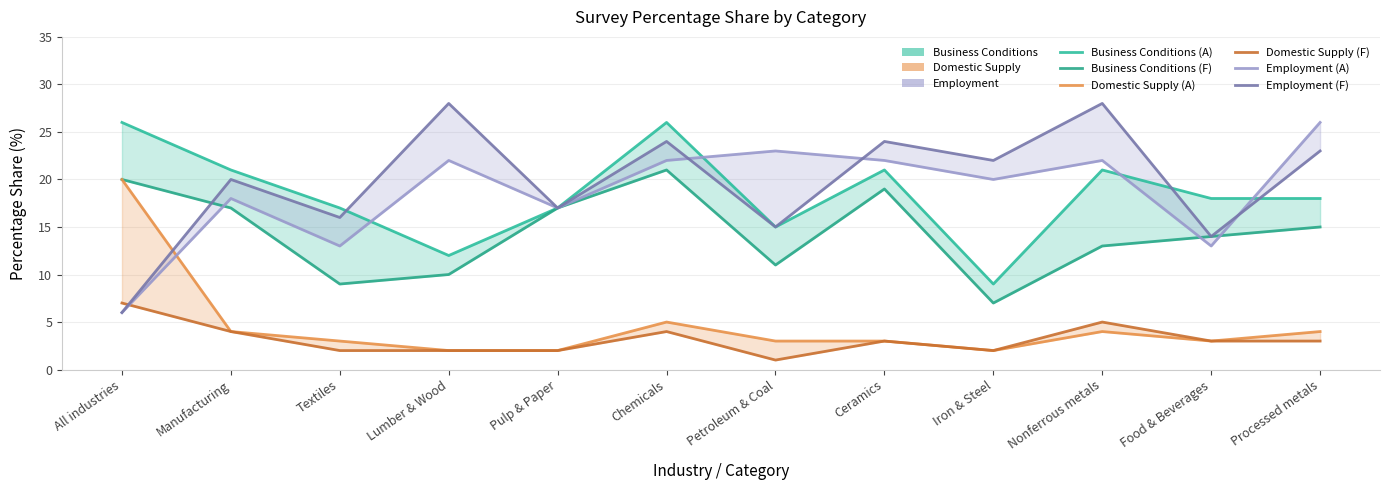

How many data points does each series have?

12